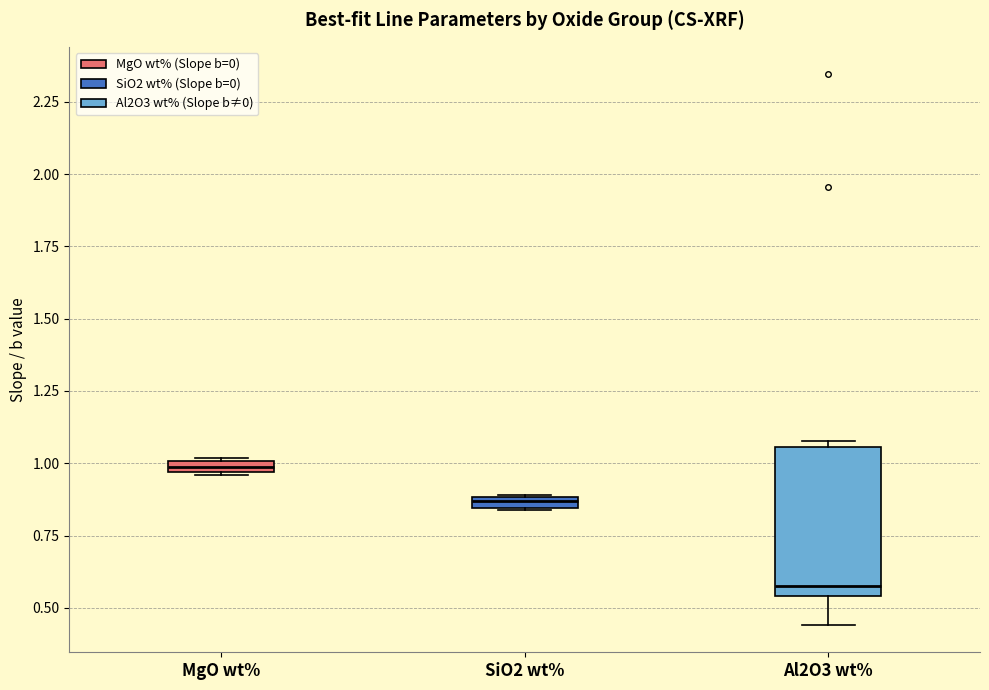

Which box has the lowest median line?

Al2O3 wt%